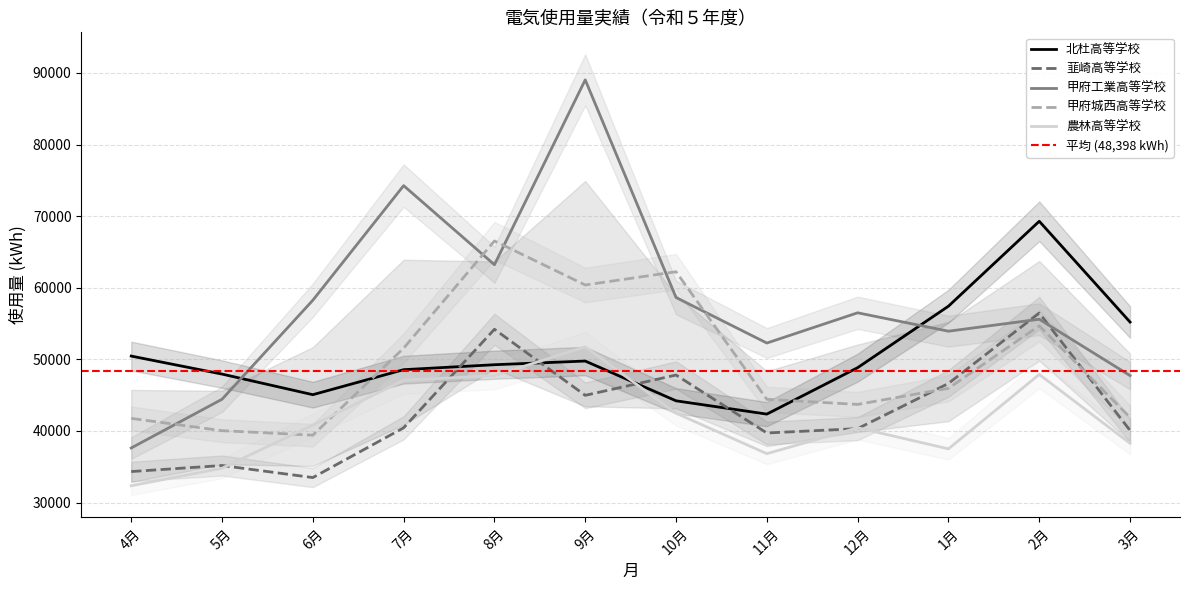

How many lines are shown in the chart?

5